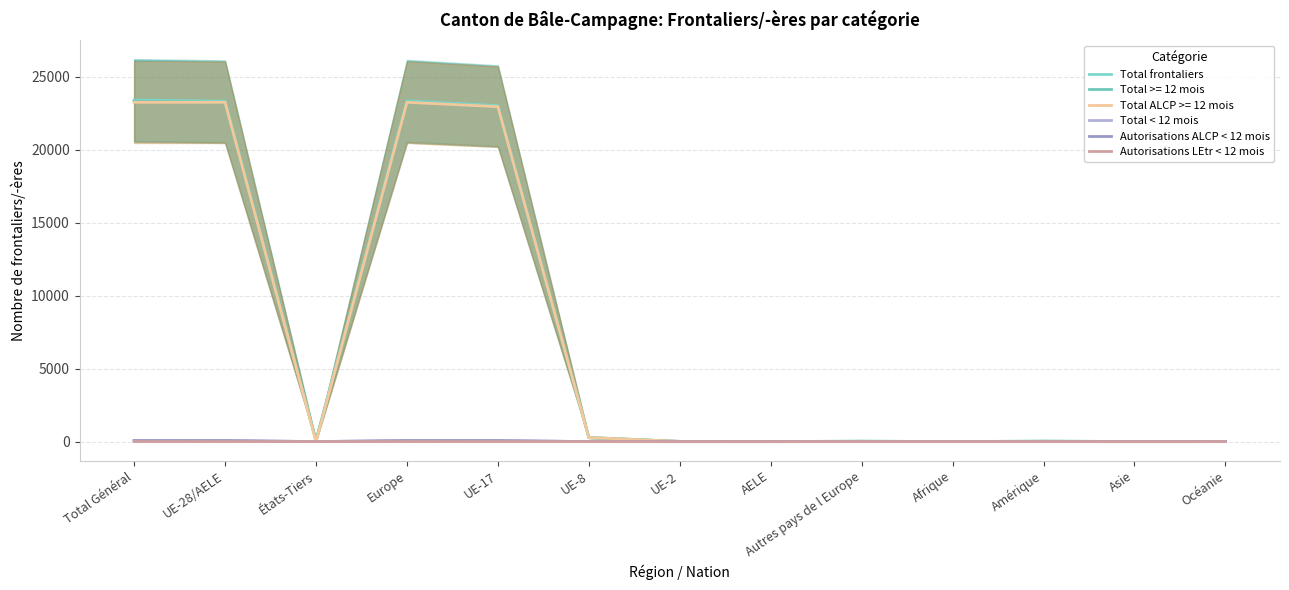

How many data points in Total < 12 mois are above 2?

5